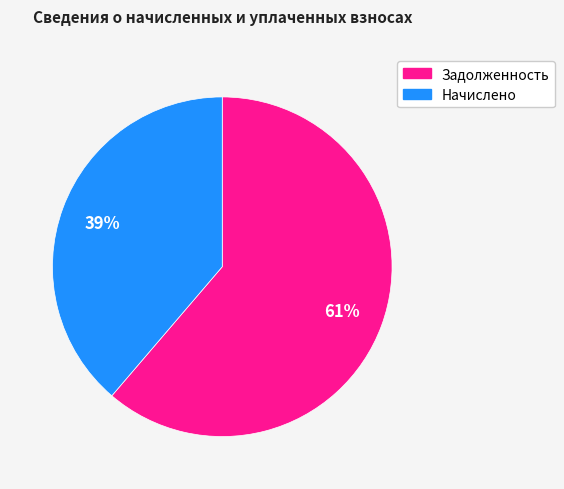

Is there a majority slice in this chart?

Yes